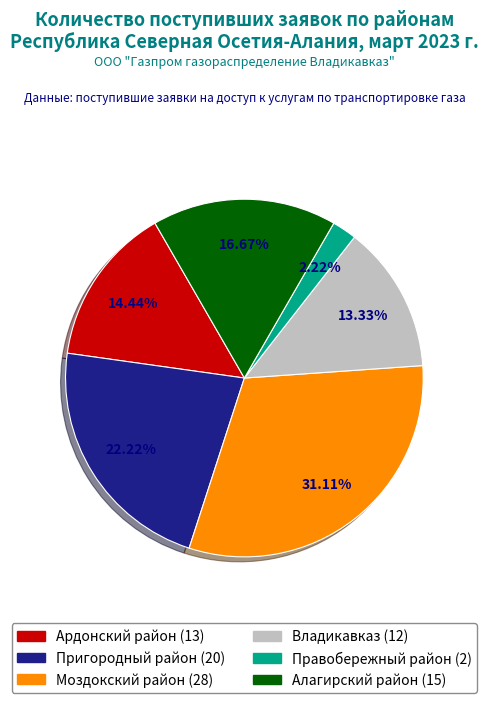

What is the largest slice in the pie chart?

Моздокский район